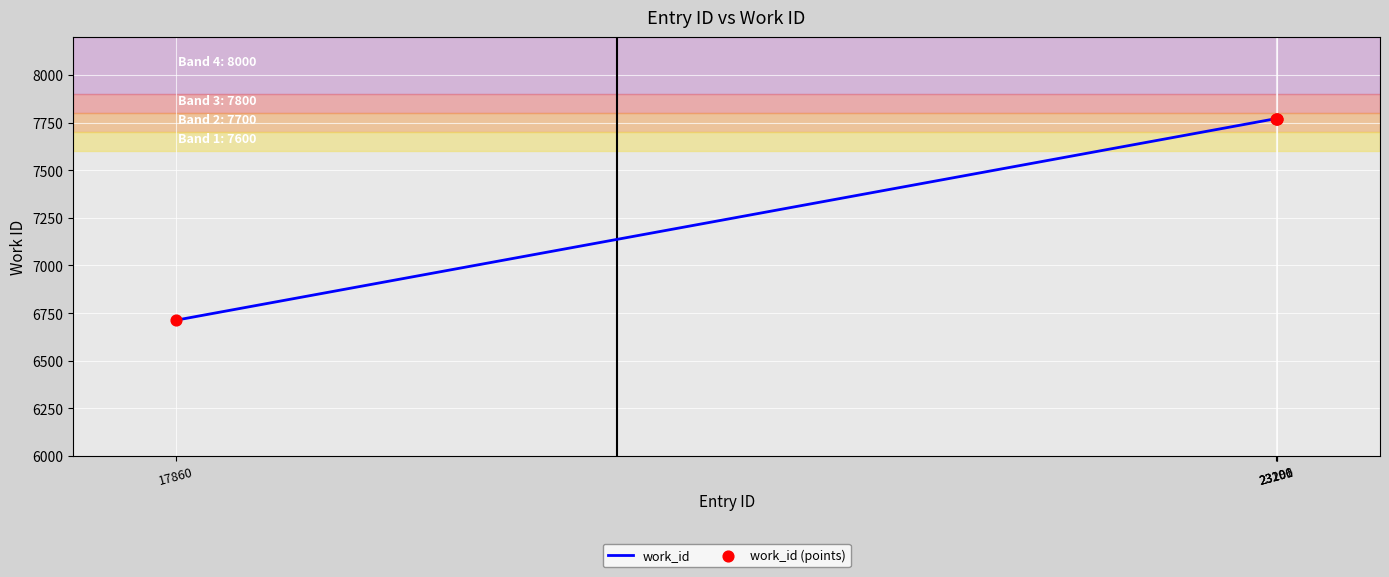

What is the difference between the second highest and minimum values?

1058